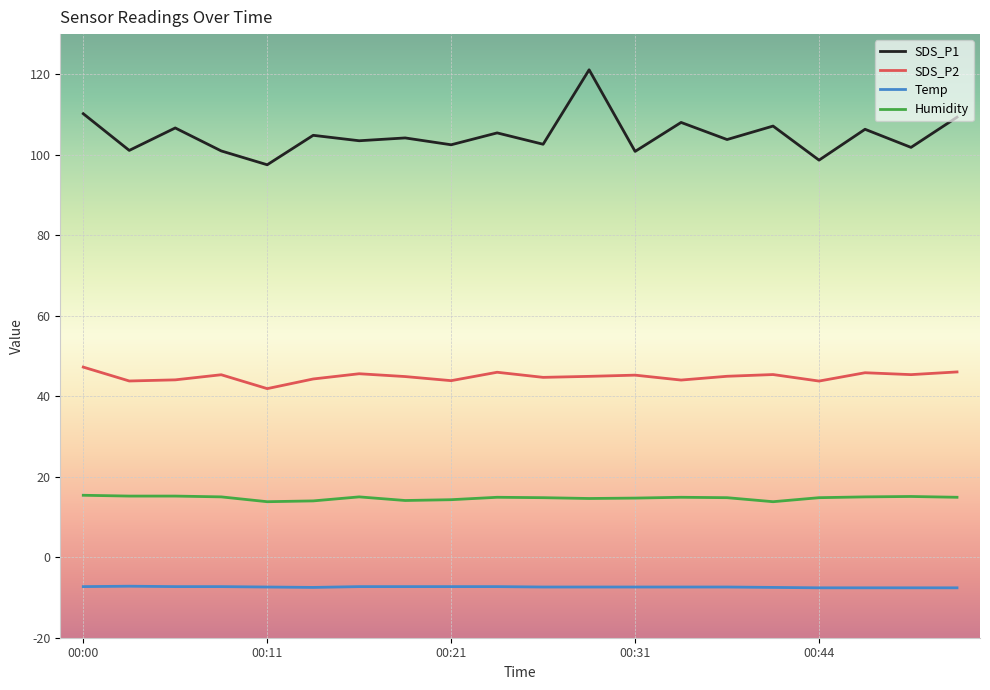

True or false: SDS_P2 and SDS_P1 intersect in this chart.

False